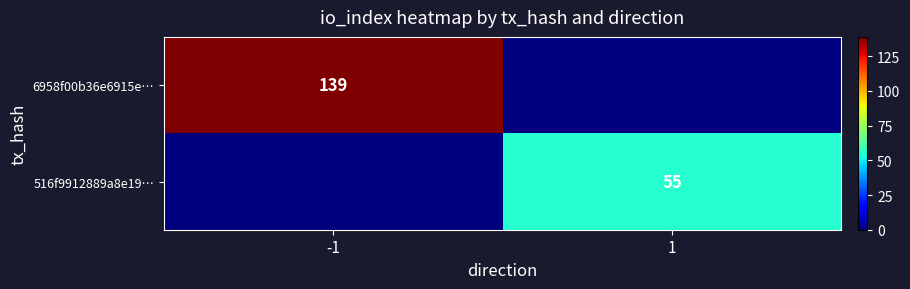

Is the value of 6958f00b36e6915e… at -1 greater than the value of 516f9912889a8e19… at 1?

Yes